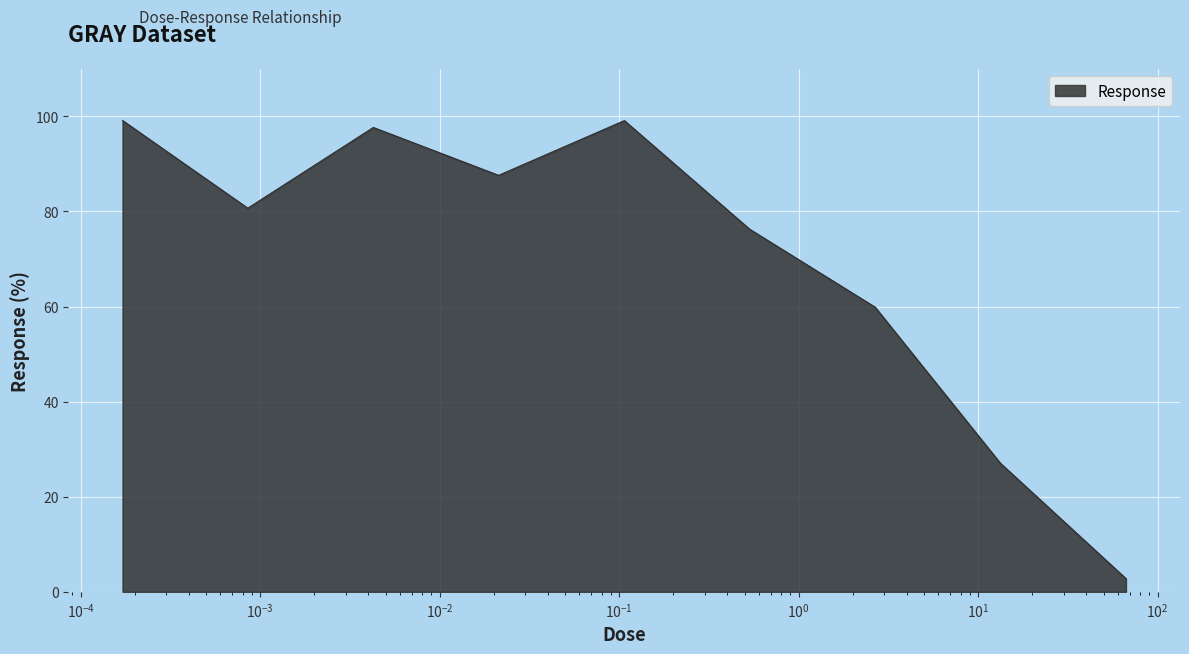

What is the maximum value shown in the chart?

99.1